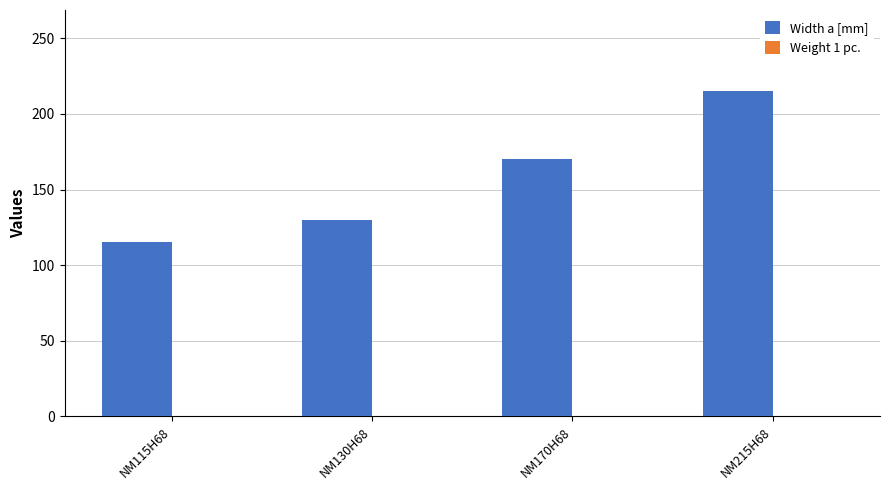

Count the Width a [mm] values in the range 130 to 215.

3